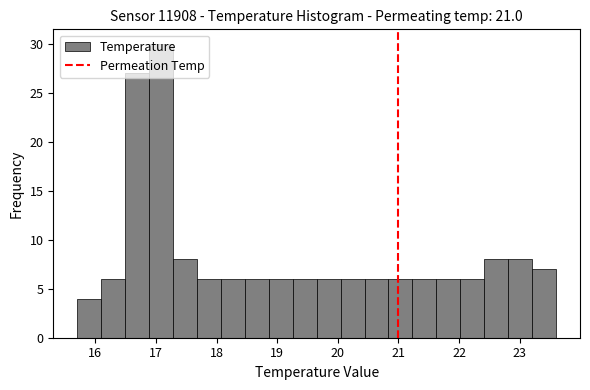

Around what value on the x-axis is the tallest bar? Give the approximate position of its centre, as read against the axis.

17.1